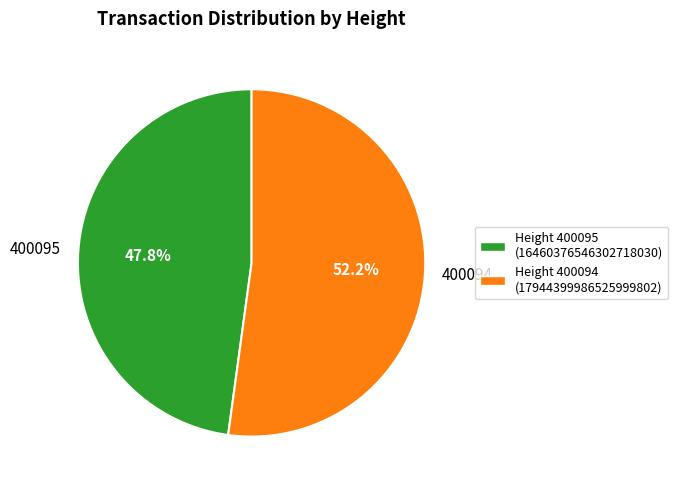

To the nearest percent, what is the combined percentage of 400094 and 400095?

100%